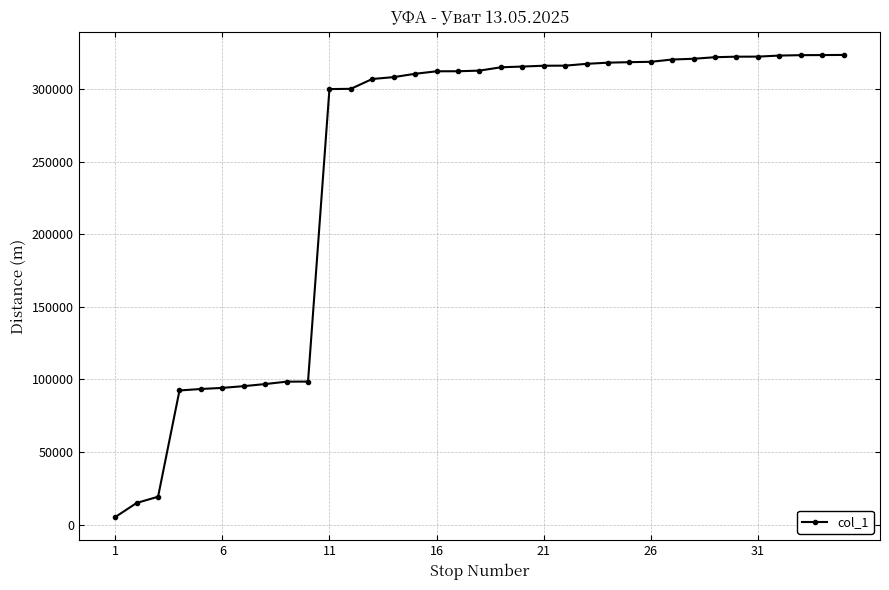

How many lines are shown in the chart?

1